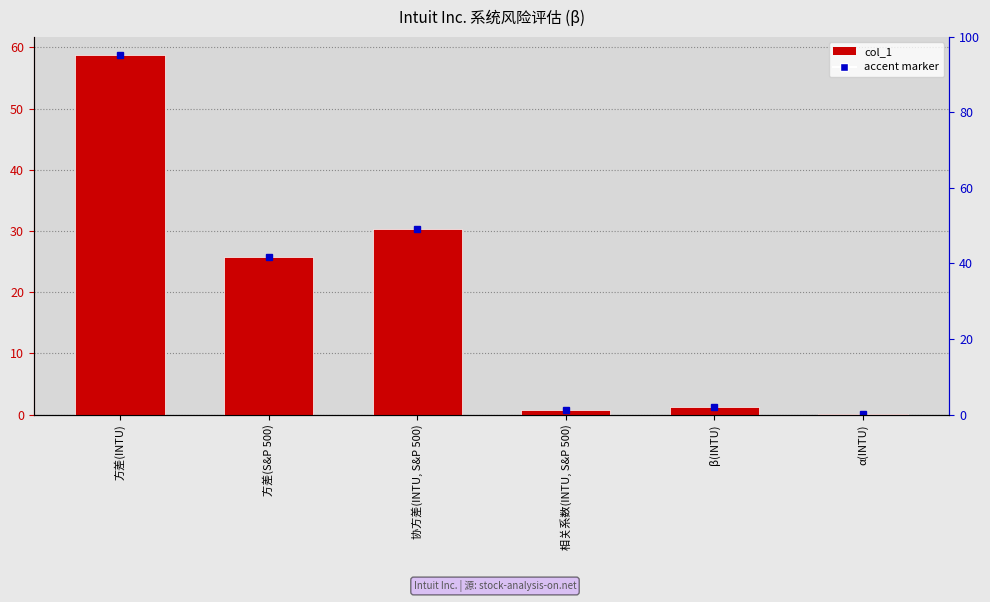

Is it true that the value at 方差(INTU) is 58.8?

True